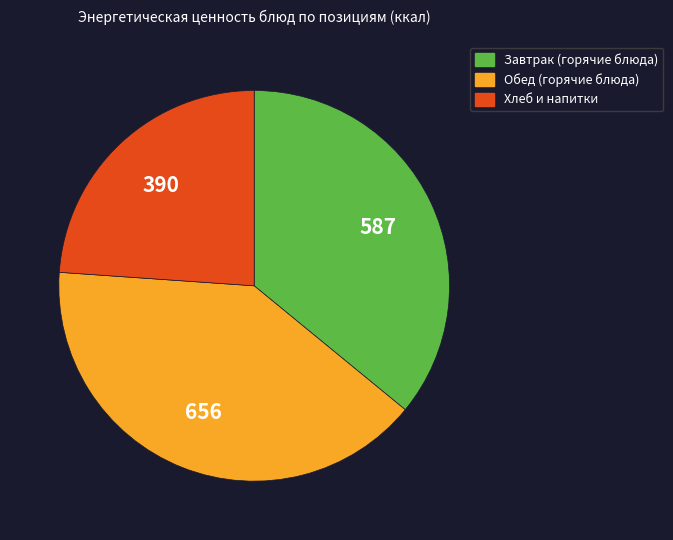

Is there any slice that represents more than half of the pie?

No